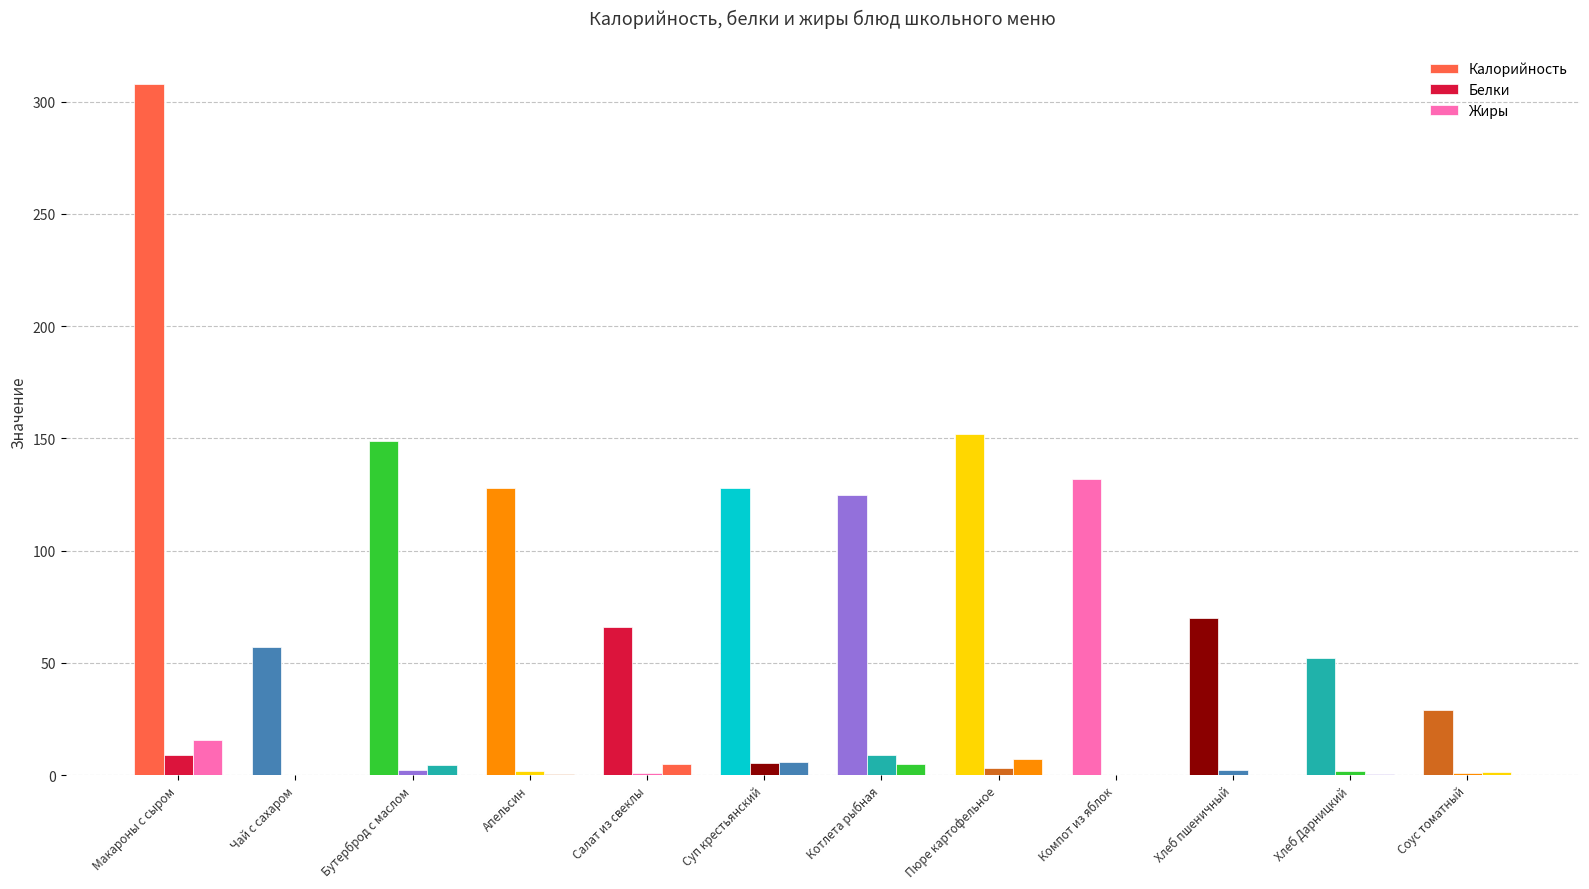

Is the value of Белки at Чай с сахаром greater than the value of Калорийность at Салат из свеклы?

No